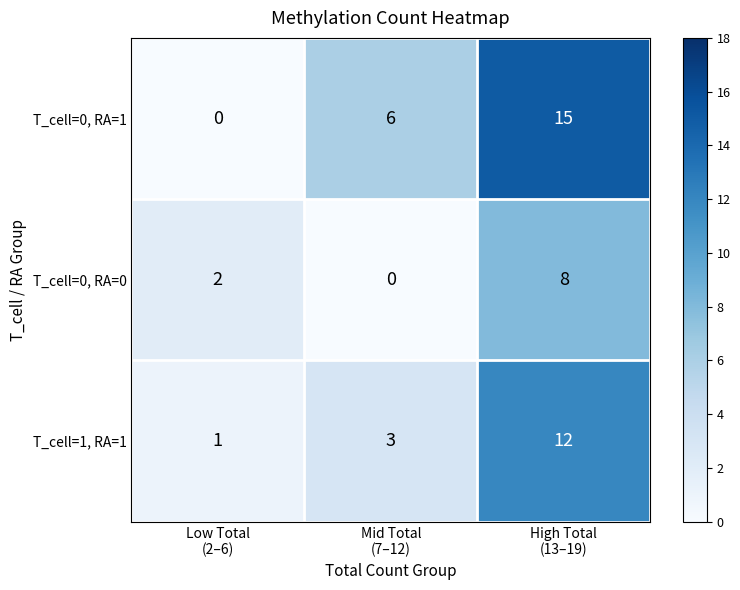

List the series in order of their overall mean, highest first.

T_cell=0, RA=1, T_cell=1, RA=1, T_cell=0, RA=0